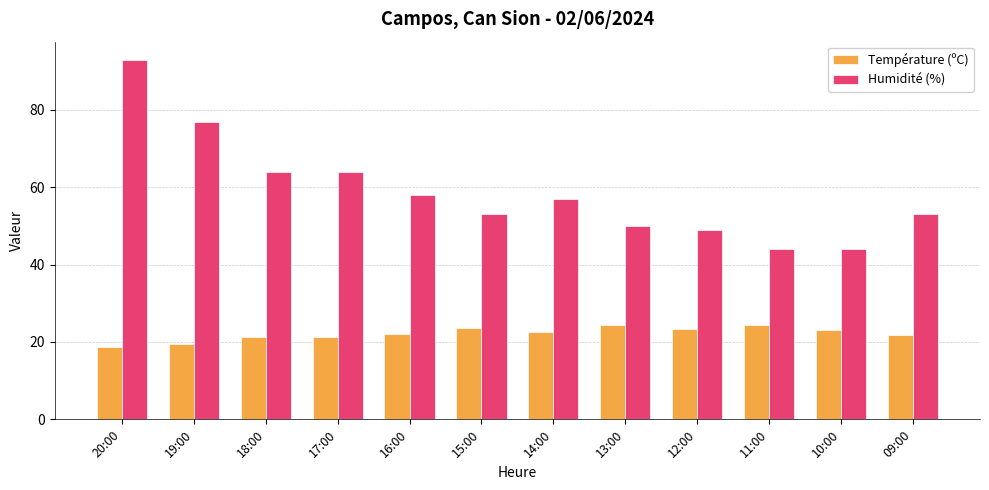

The Température (ºC) series shows 29.3 at 17:00. True or false?

False